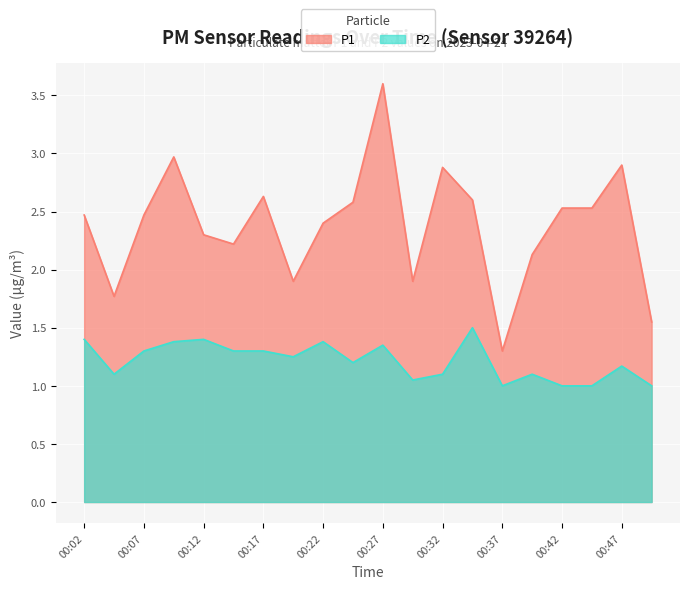

Does the chart display data point markers on the line(s)?

No